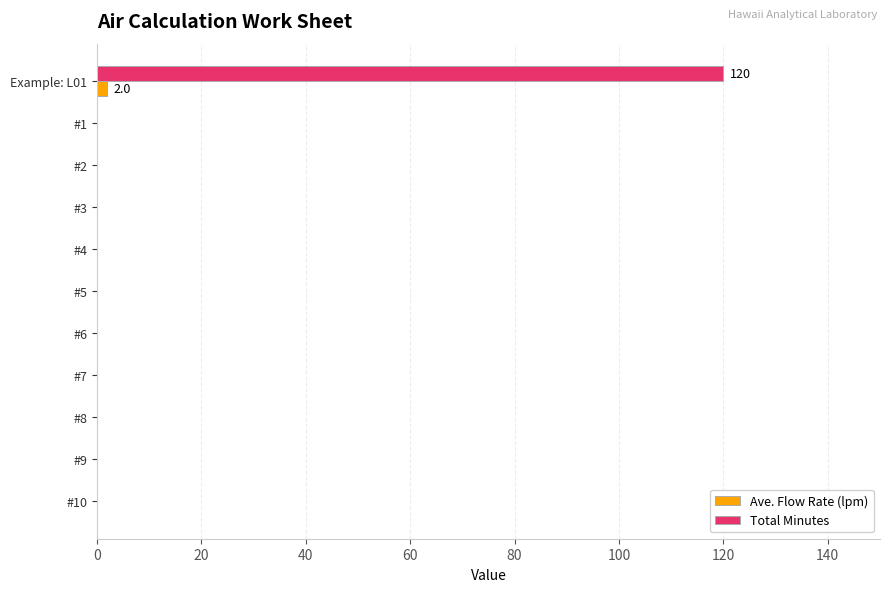

Is the value of Ave. Flow Rate (lpm) at #8 greater than the value of Total Minutes at Example: L01?

No